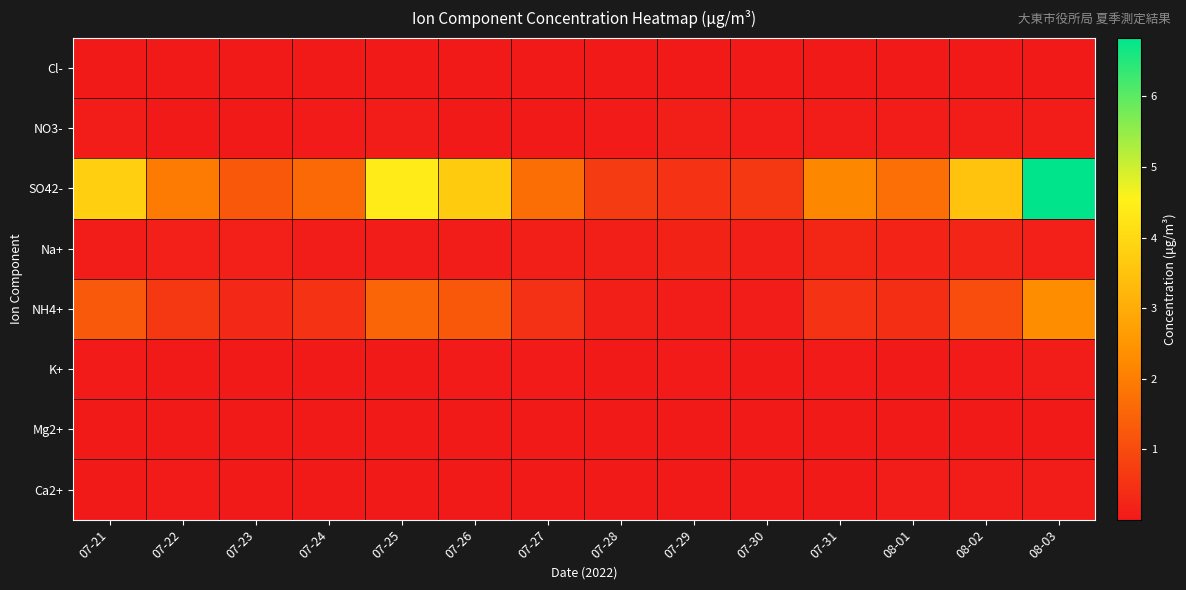

Between 07-21 and 07-29, which series saw the biggest shift?

SO42-